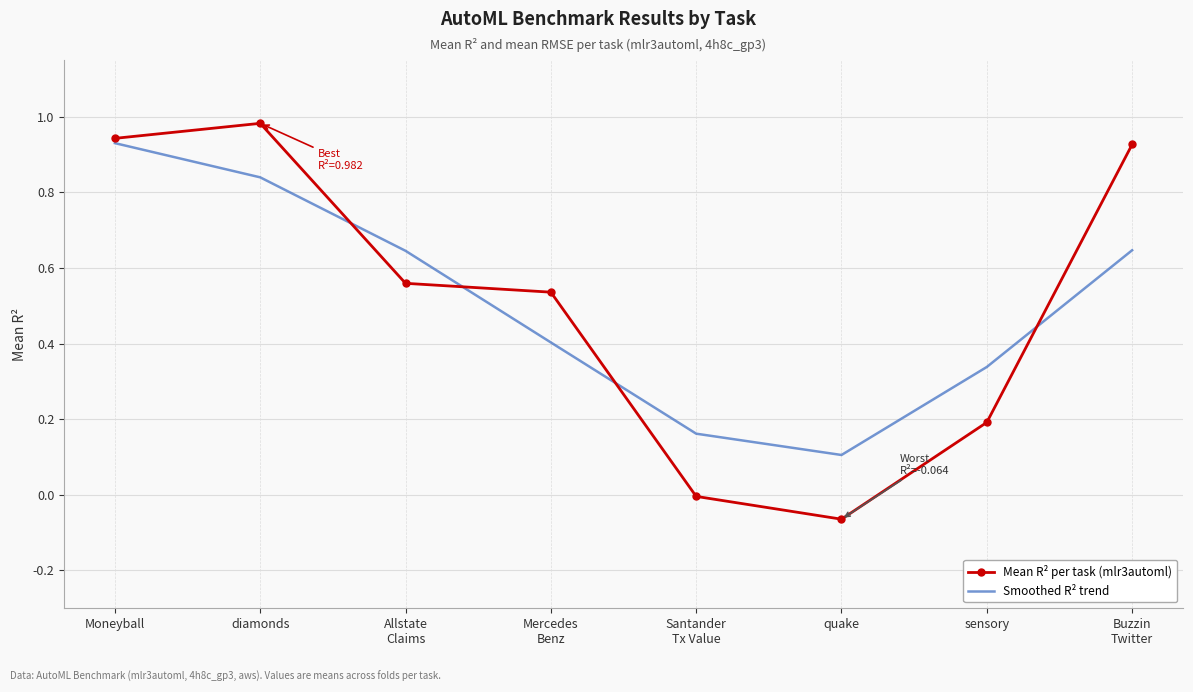

What position from the left is Moneyball?

1